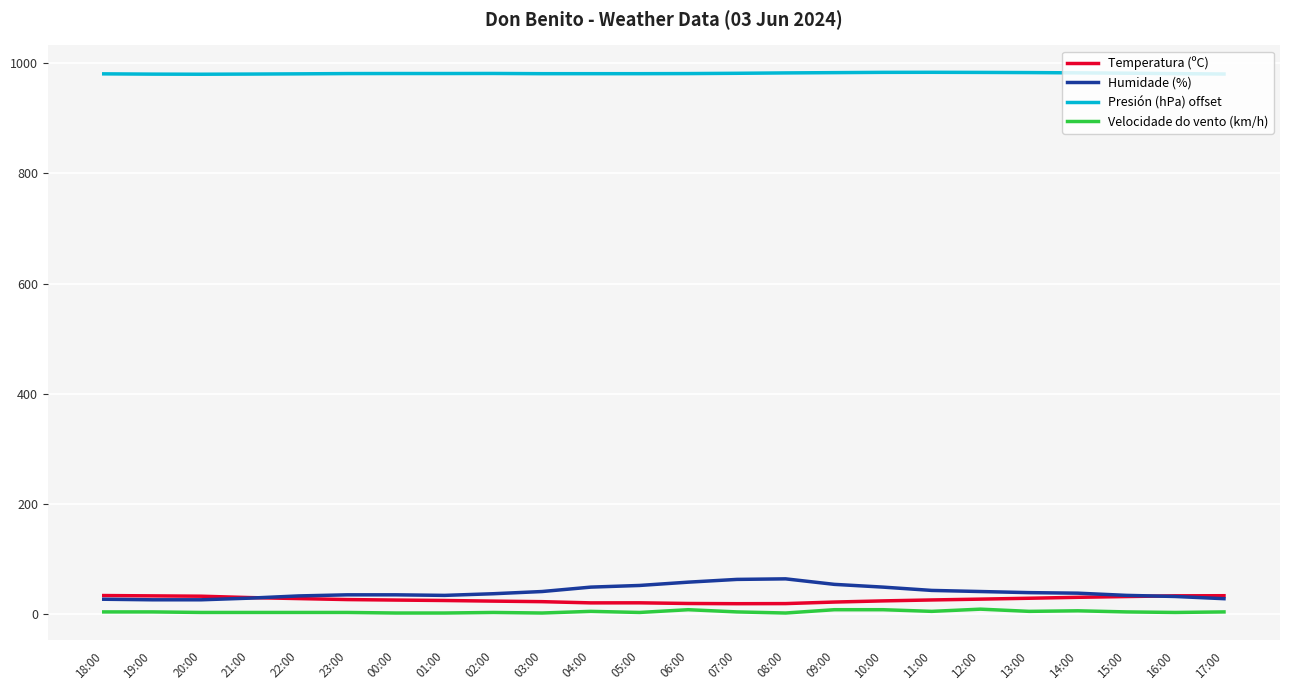

True or false: Velocidade do vento (km/h) and Humidade (%) intersect in this chart.

False